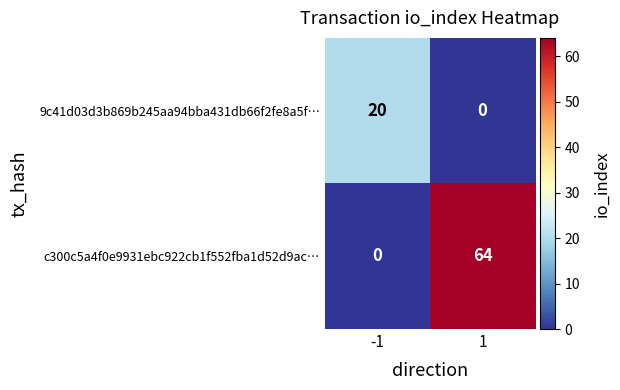

What is the spread (max minus min) of values at -1?

20